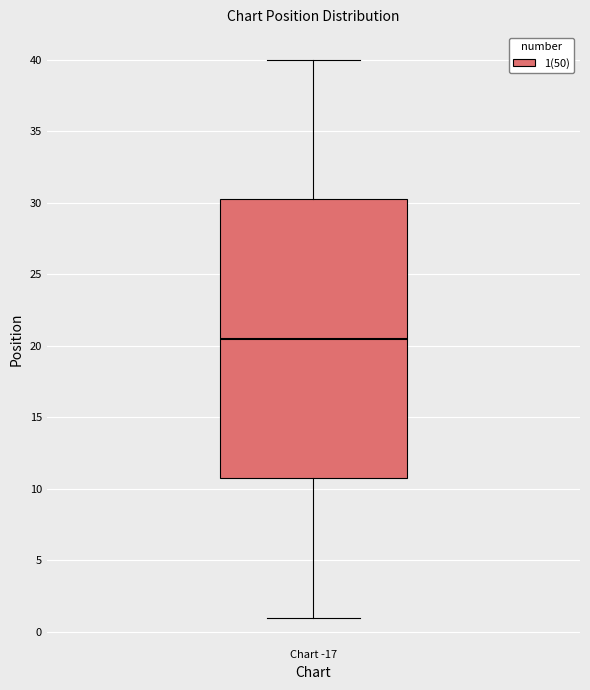

Read this box plot against the y-axis: the position of the median line, the range covered by the box, and the ends of both whiskers. The values are not printed on the chart, so give them approximately, as read against the axis.

median 20.5, box 11.0 to 30.5, whiskers 1.0 to 40.0